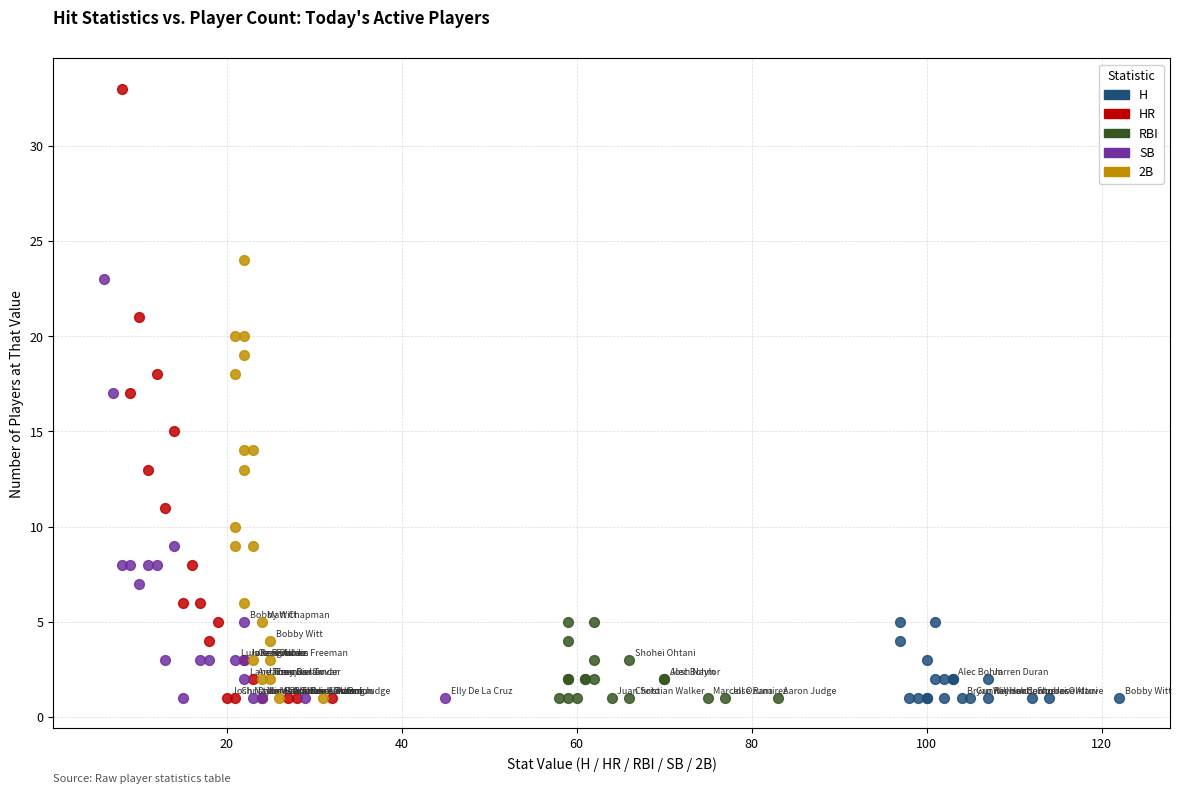

Which series reaches the maximum Y coordinate?

HR